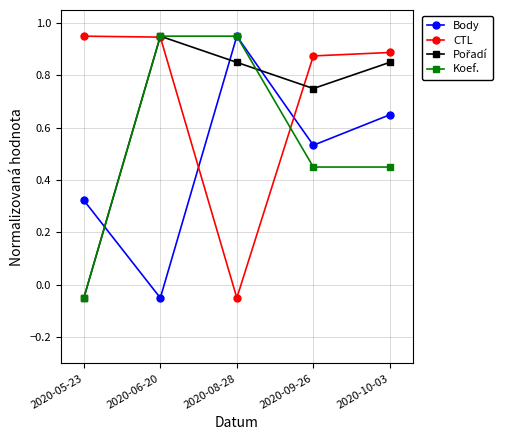

How many data points in Body are less than 0?

1